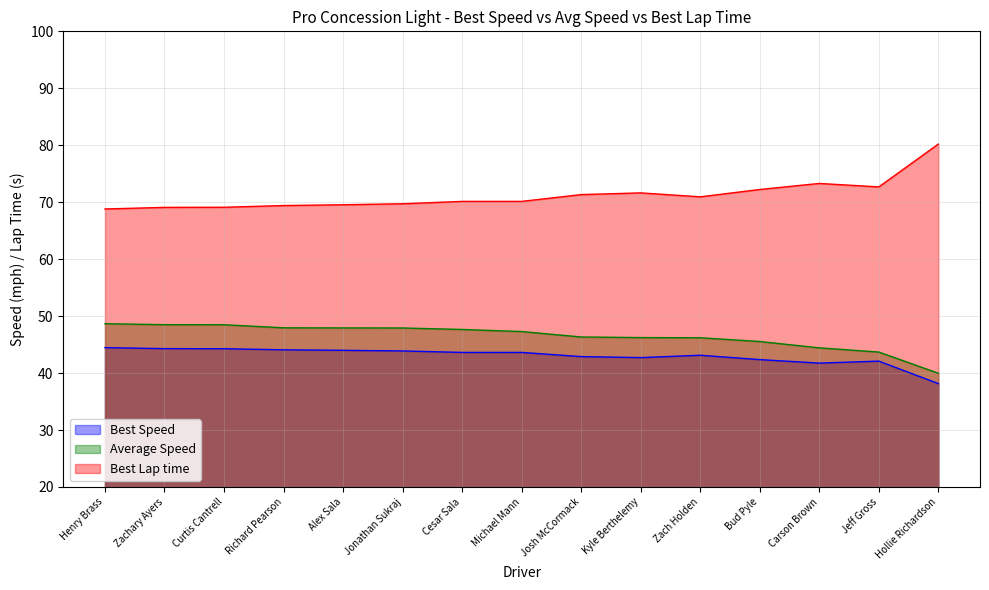

How many data points in Average Speed are above 47?

8